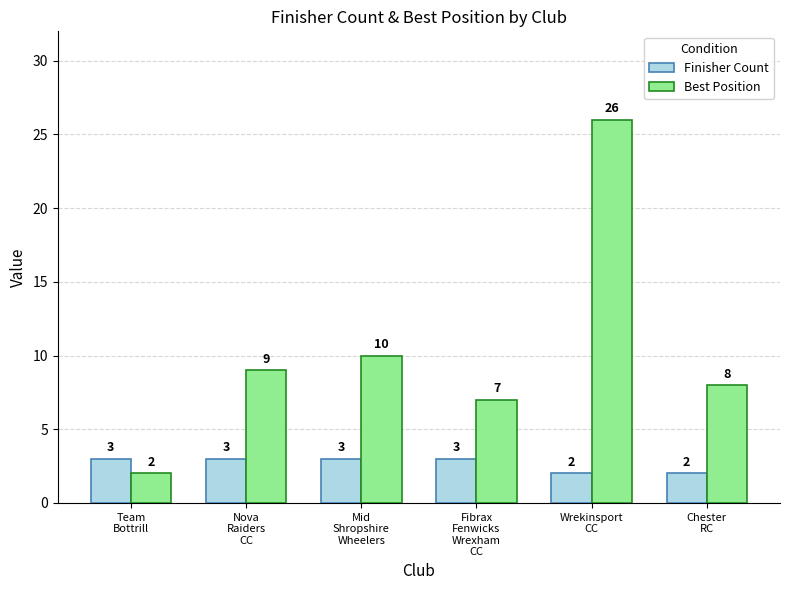

What is the approximate value of Best Position at Wrekinsport
CC?

26